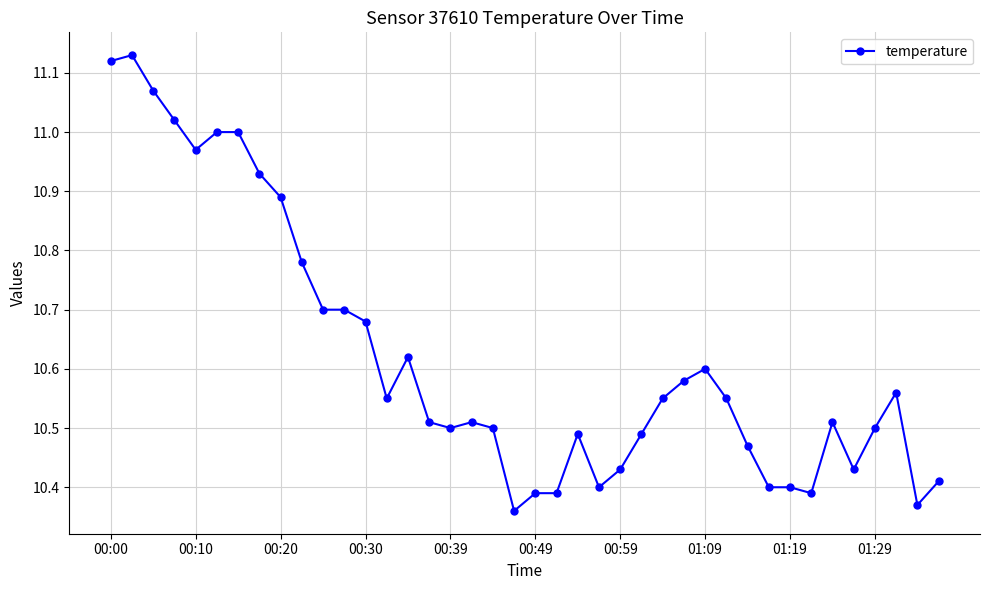

True or false: there are more than 1 points higher than both neighbors.

True